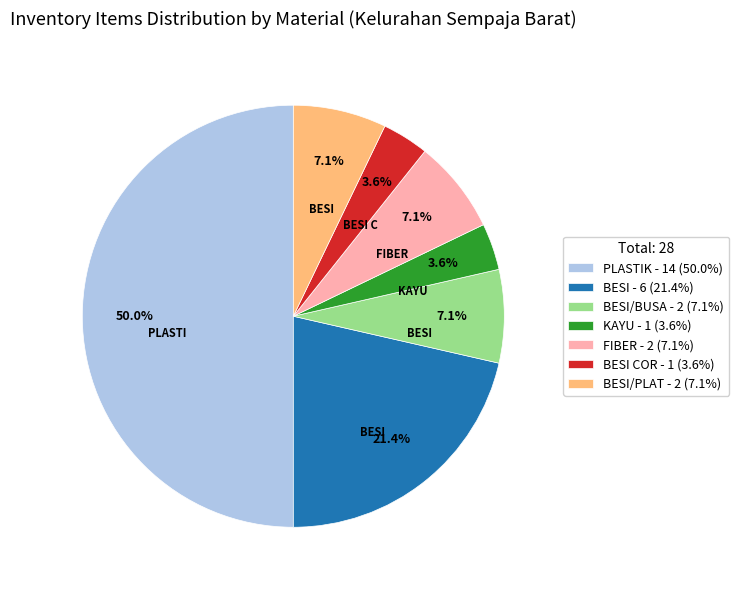

How many segments does this pie chart have?

7